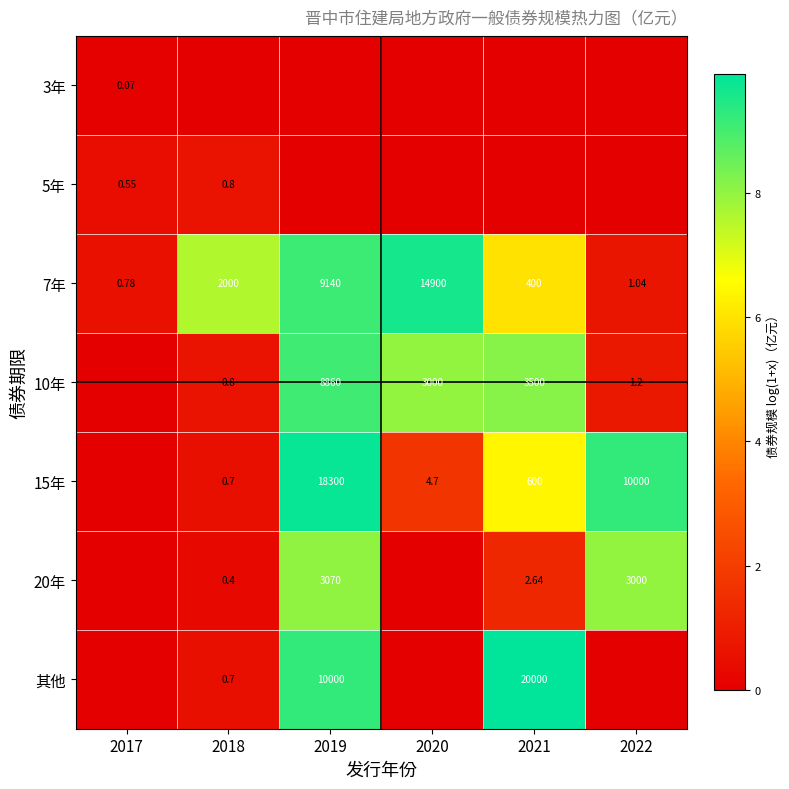

What is the difference between the highest and lowest values at 2019?

9.8